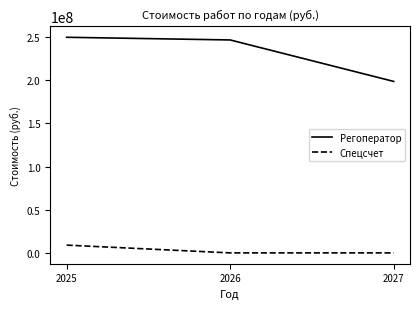

What is the maximum value shown in the chart?

249600000